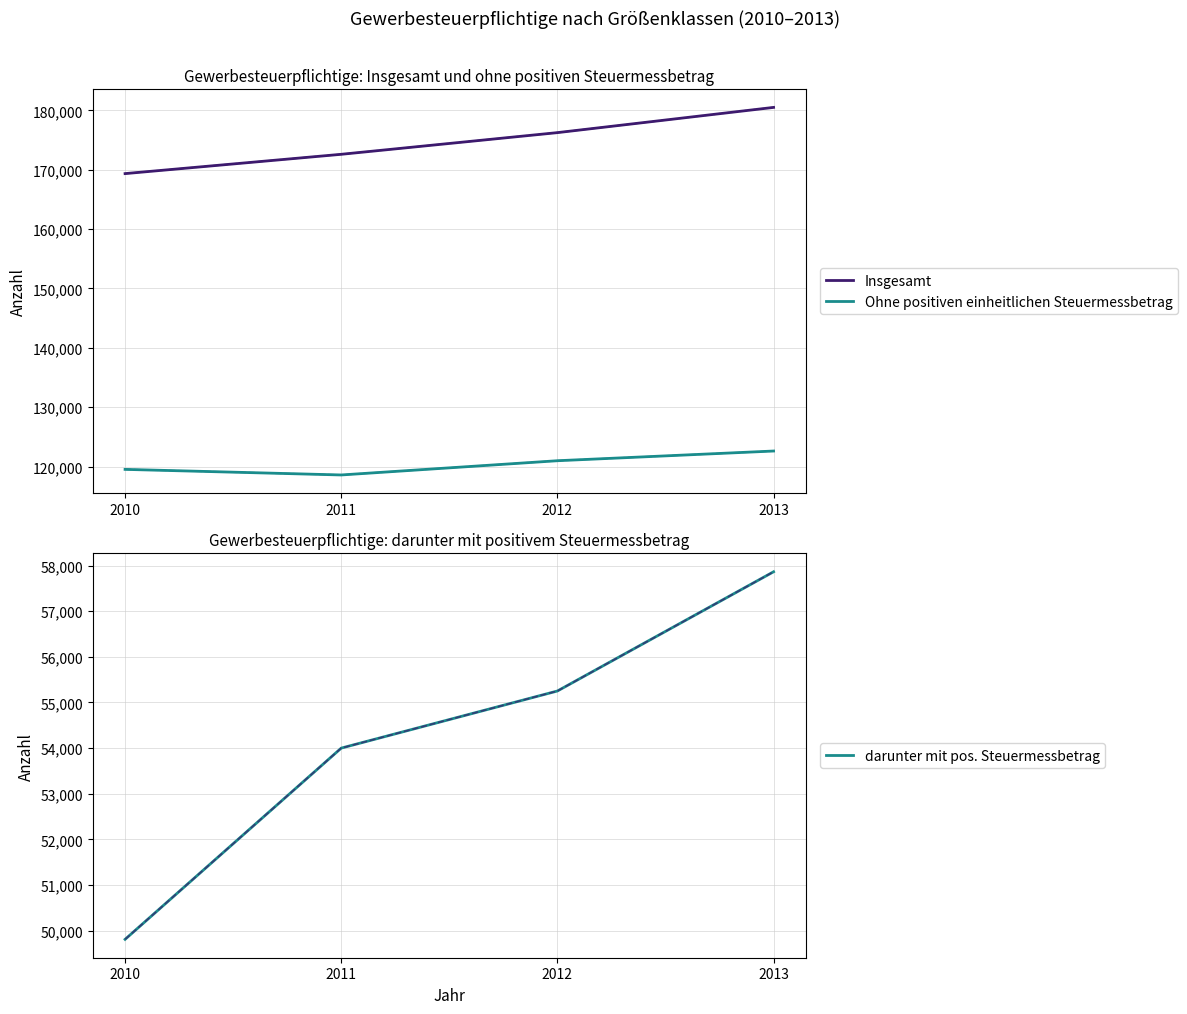

True or false: darunter mit pos. Steuermessbetrag and Insgesamt cross at least once.

False